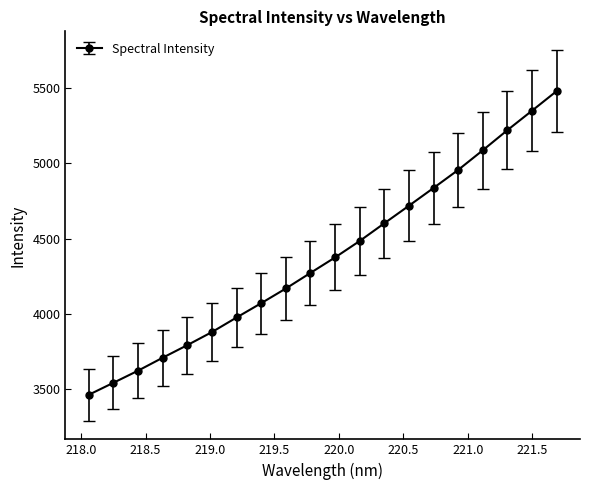

Does the chart have visible grid lines?

No